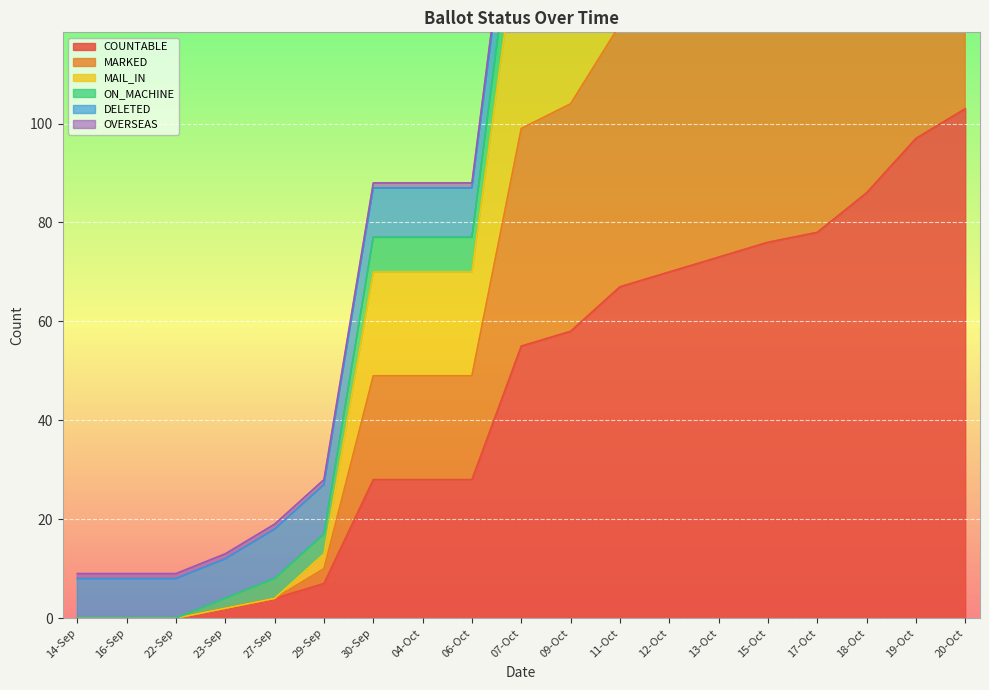

Where is COUNTABLE nearest to the value 51?

07-Oct